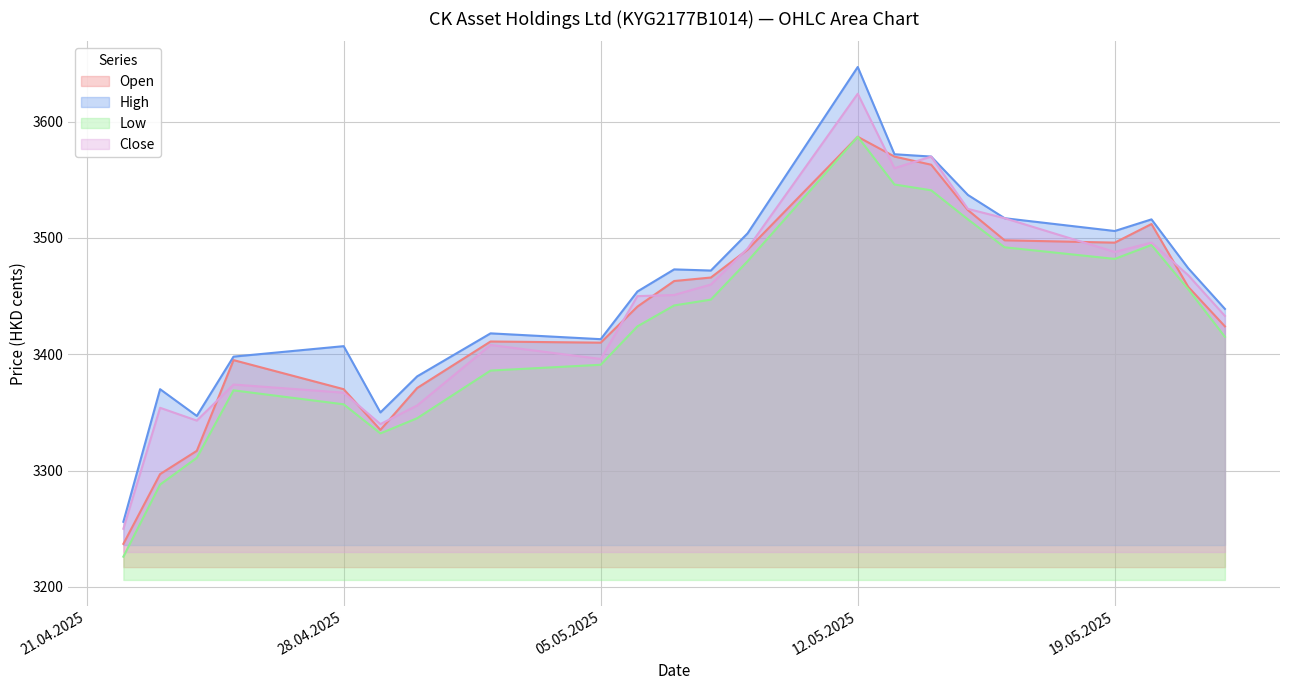

Which category has the highest value in the Close series?

12.05.2025